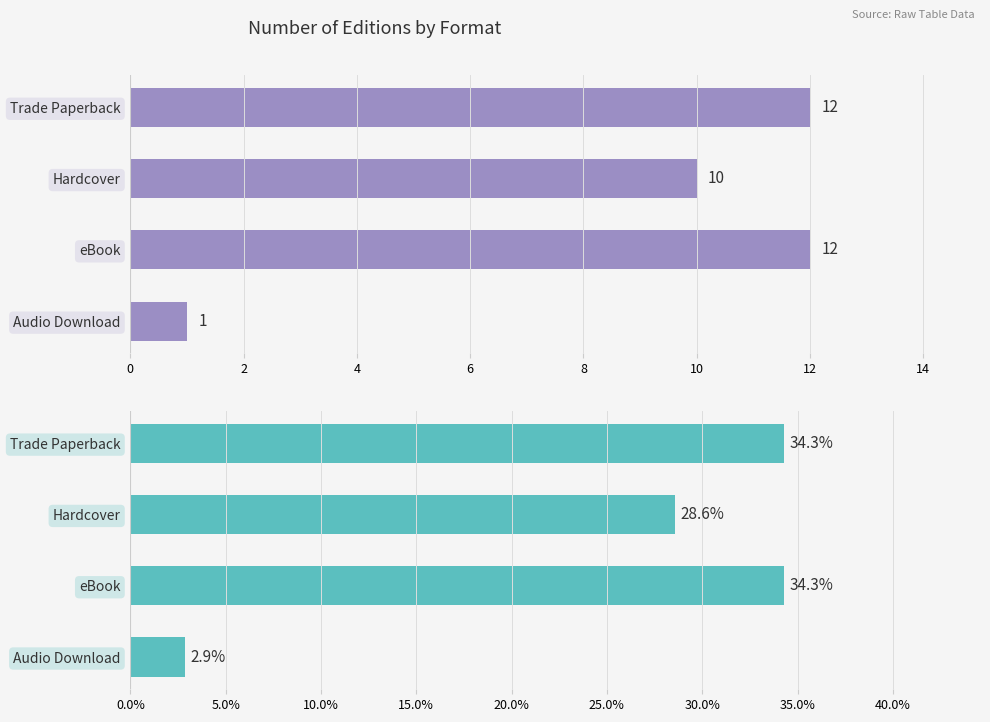

Is the value of Count of Editions at 4 greater than the value of Percentage of Editions at 0?

No